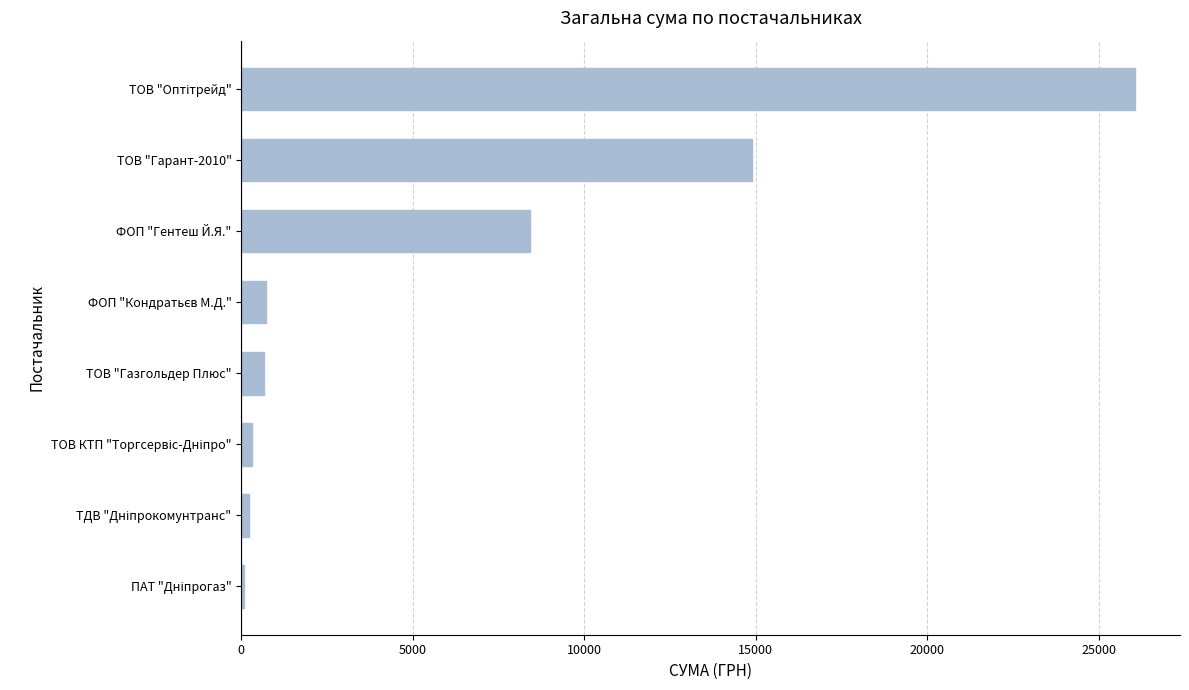

Where is the data nearest to the value 13075?

ТОВ "Гарант-2010"